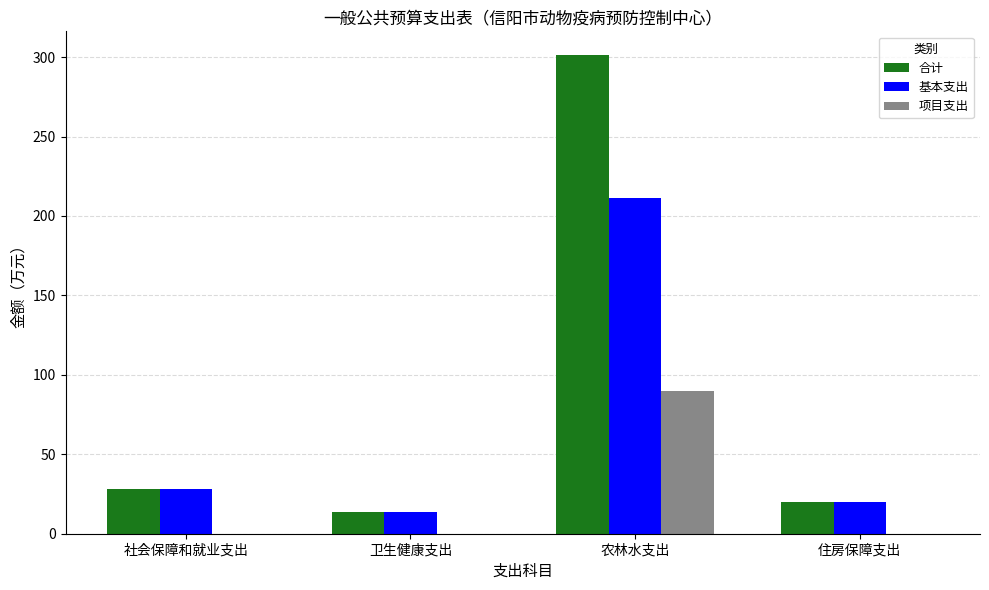

Reading right to left, transcribe all the data shown in this chart.

合计: 19.9	301.1	13.7	28.3
基本支出: 19.9	211.1	13.7	28.3
项目支出: 0.0	90.0	0.0	0.0